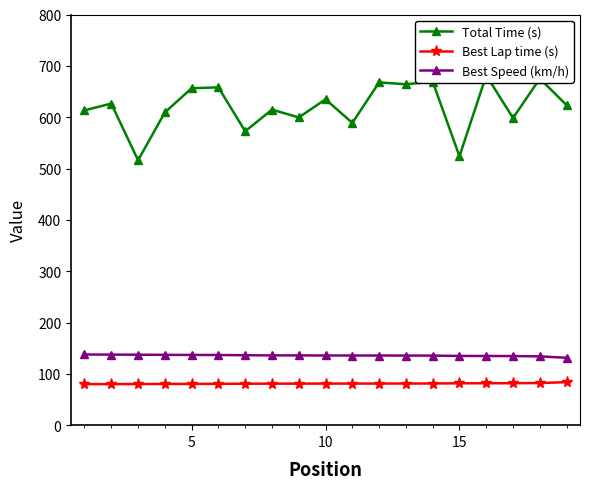

What is the highest value of the Best Lap time (s) series?

83.8